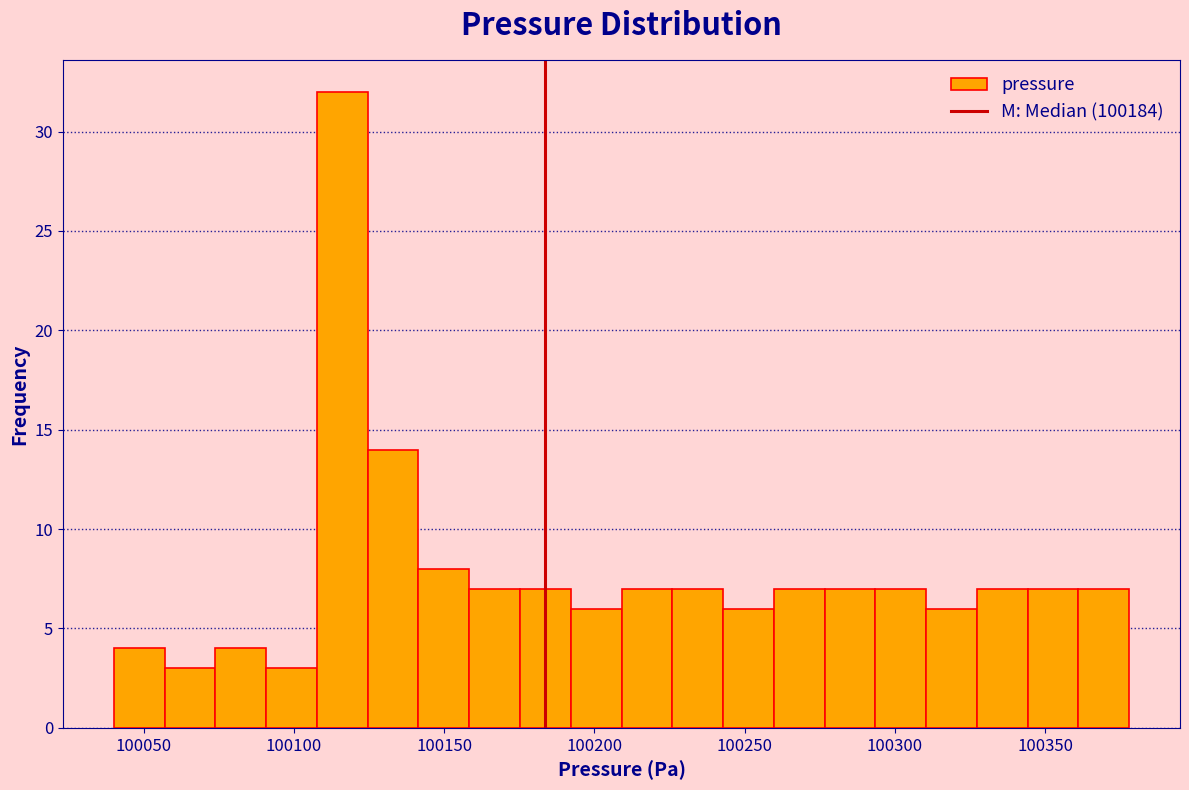

Around what value on the x-axis is the tallest bar? Give the approximate position of its centre, as read against the axis.

100115